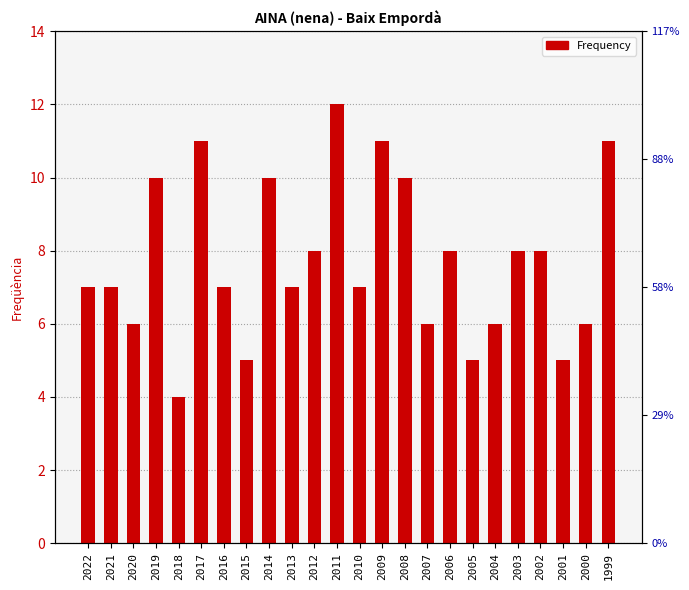

What is the difference between the second highest and second lowest values?

6